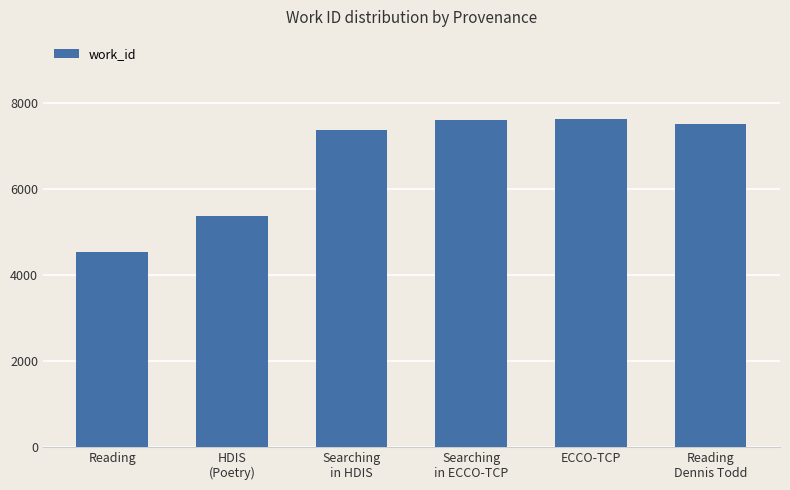

What is the greatest value displayed?

7622